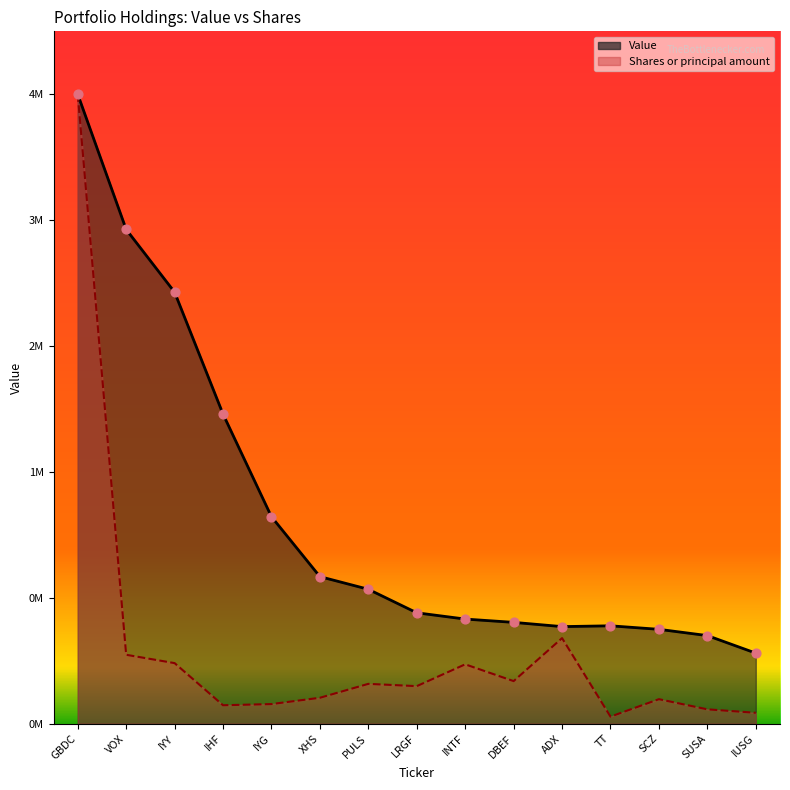

Which series contains the lowest Y value?

Shares or principal amount